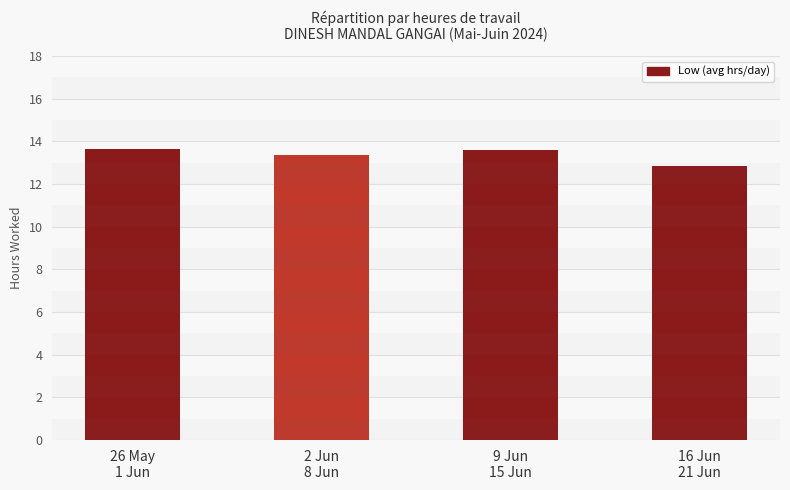

Is it true that the value at 26 May
1 Jun is 8.5?

False